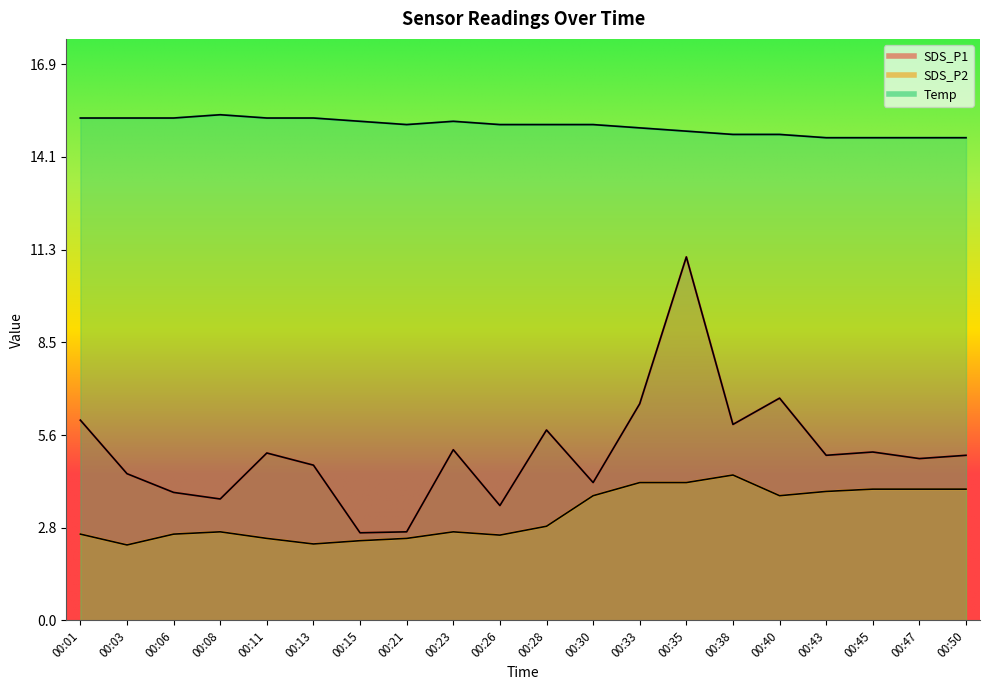

Which category has the highest value across all series?

00:08